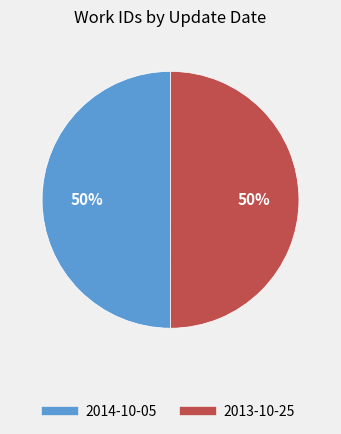

What is the ratio of the value at 2013-10-25 to the value at 2014-10-05?

1.0